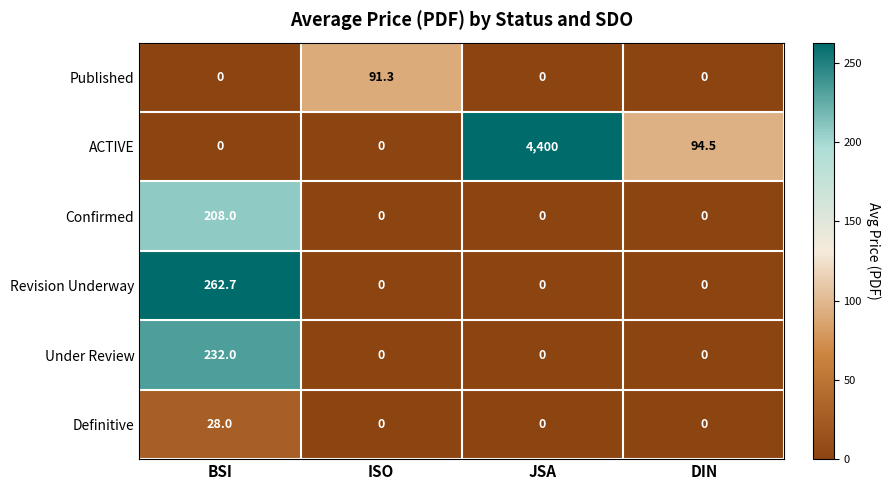

Where does the ACTIVE series first go above 94?

JSA